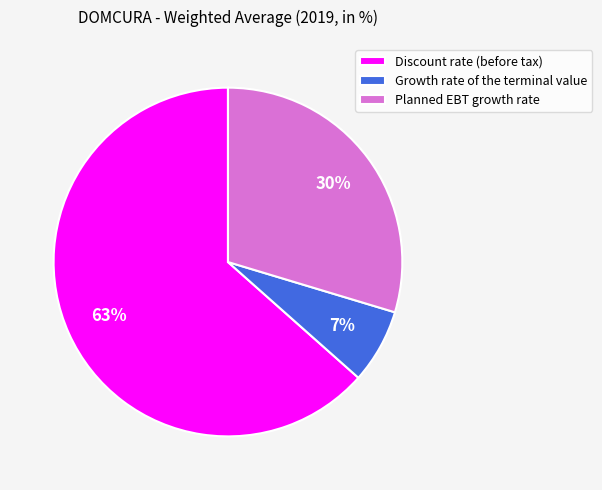

To the nearest percent, what is the difference between the Growth rate of the terminal value and Planned EBT growth rate slice percentages?

23%